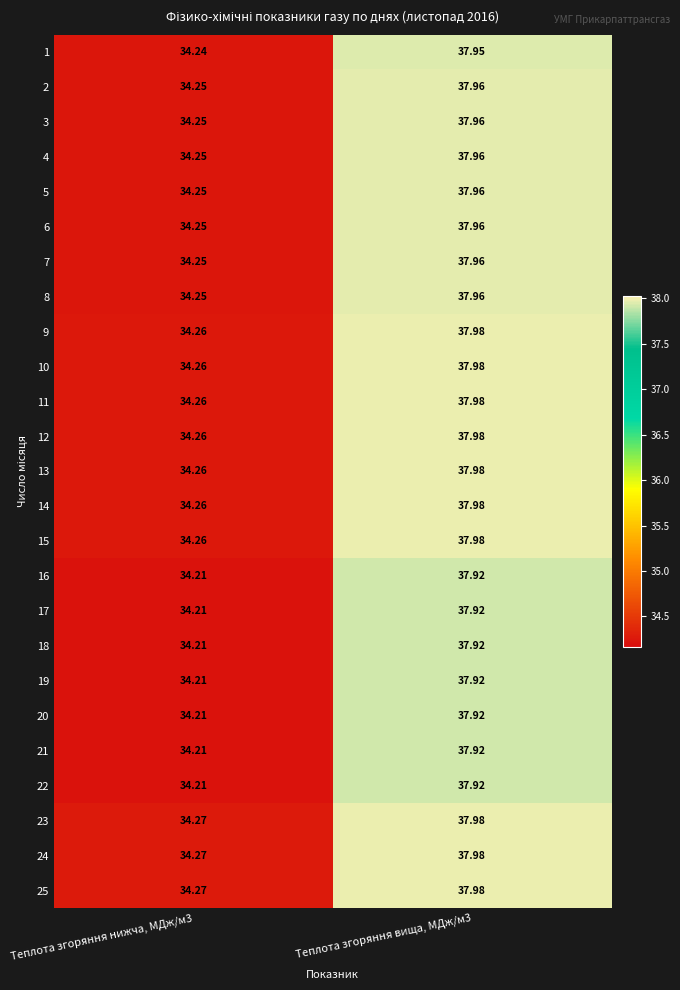

Is the value of 14 at Теплота згоряння вища, МДж/м3 greater than the value of 1 at Теплота згоряння нижча, МДж/м3?

Yes